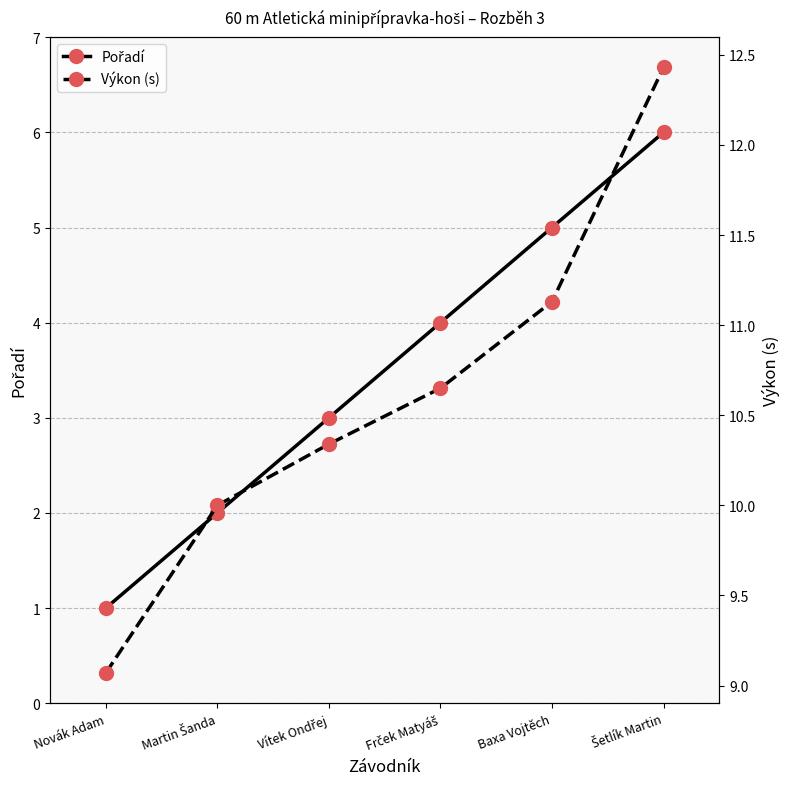

What is the sum of the Pořadí values at Baxa Vojtěch and Novák Adam?

6.0